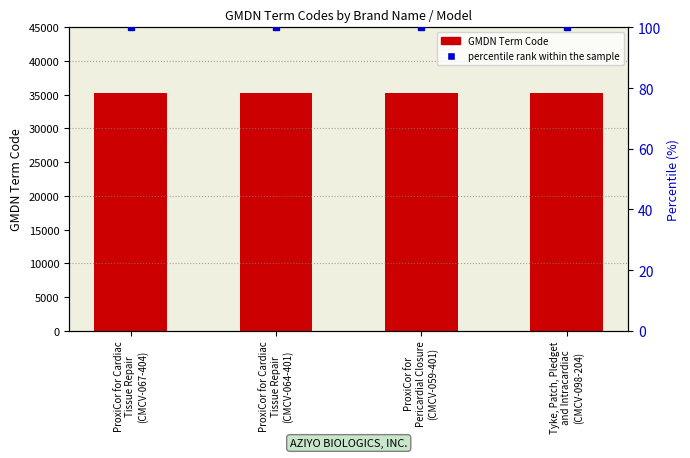

What are all the series names shown in the legend?

GMDN Term Code, percentile rank within the sample